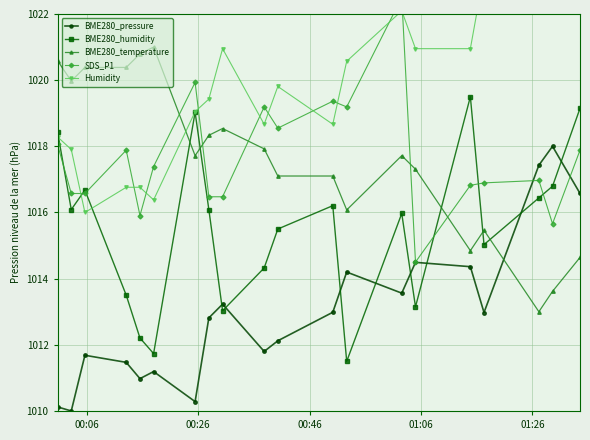

True or false: BME280_pressure has more than 0 points higher than both neighbors.

True